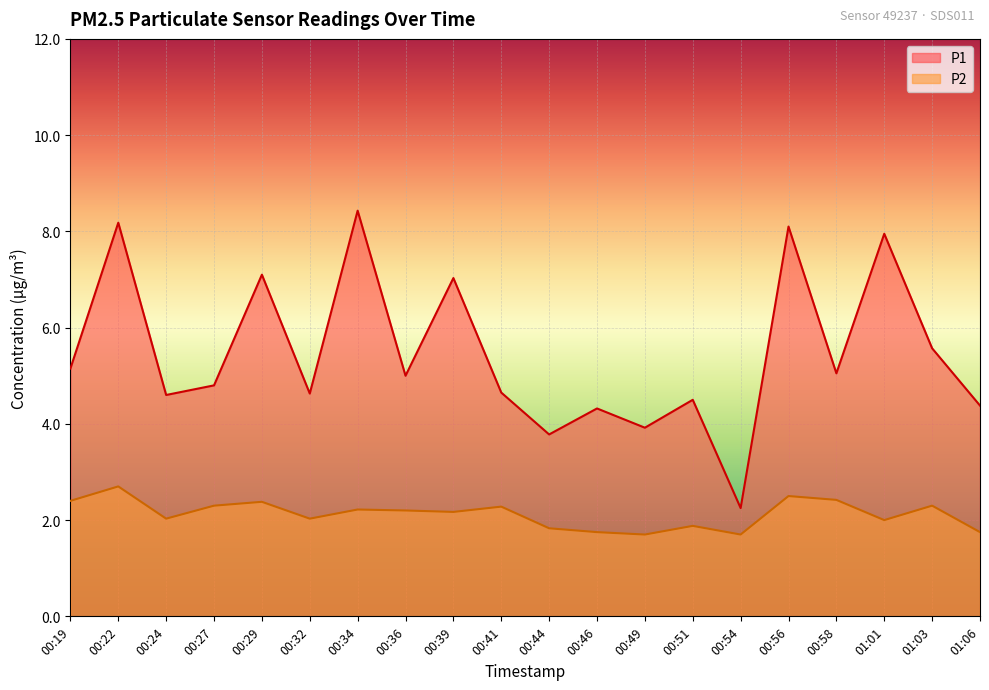

Which has a higher value, 00:56 or 00:39?

00:56